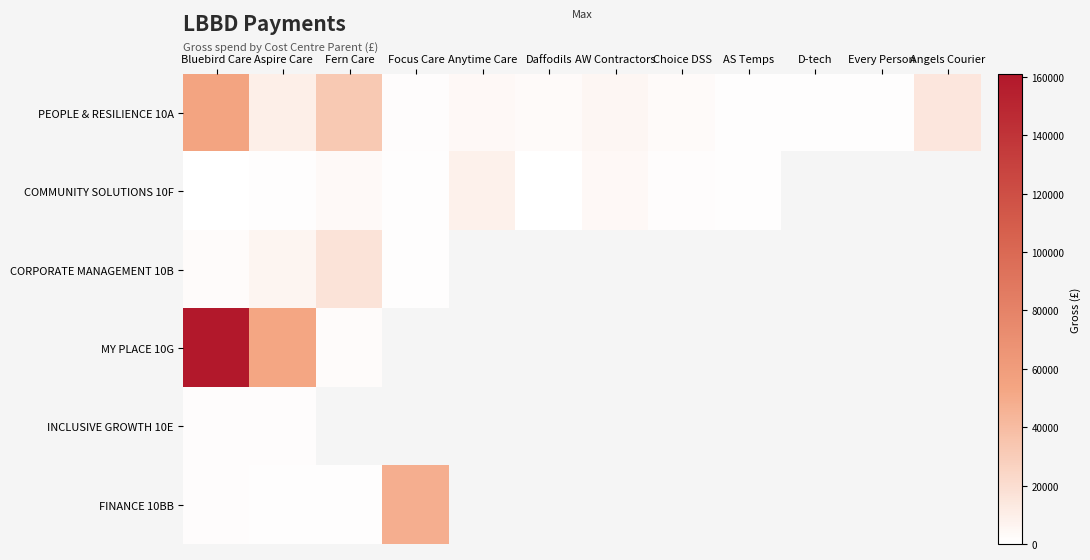

What is the highest value of the MY PLACE 10G series?

161034.2